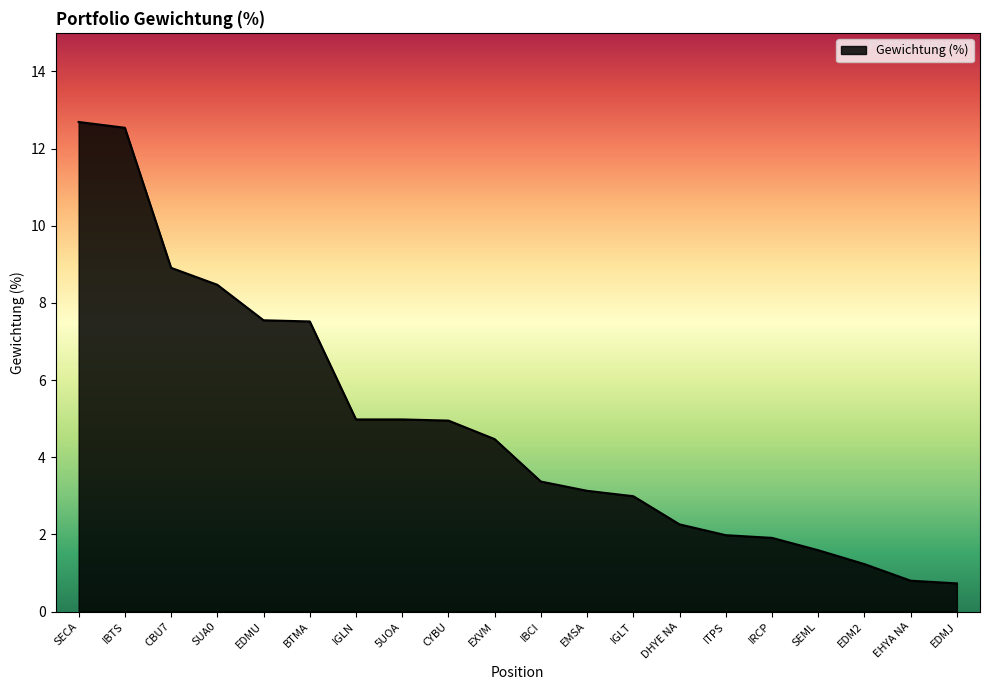

What position from the right is BTMA?

15